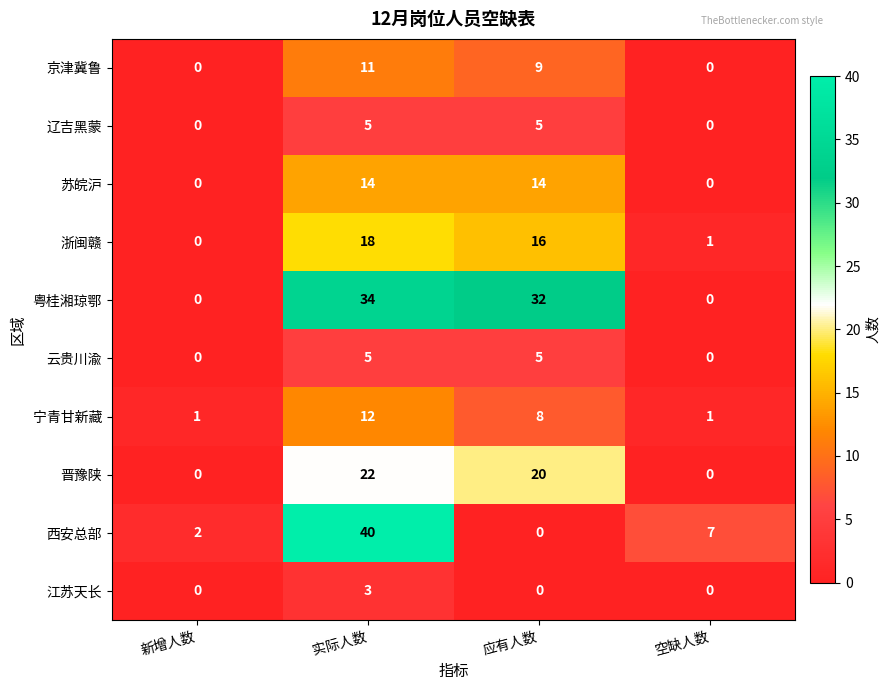

Which series changed the most between 应有人数 and 空缺人数?

粤桂湘琼鄂